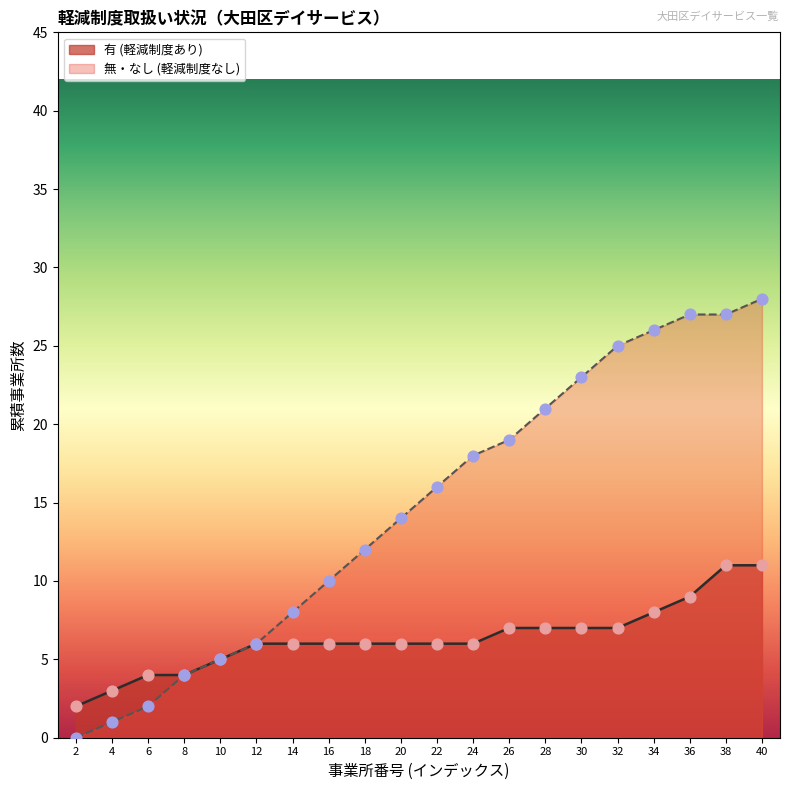

Is the value of 無・なし (軽減制度なし) at 2 greater than the value of 有 (軽減制度あり) at 12?

No